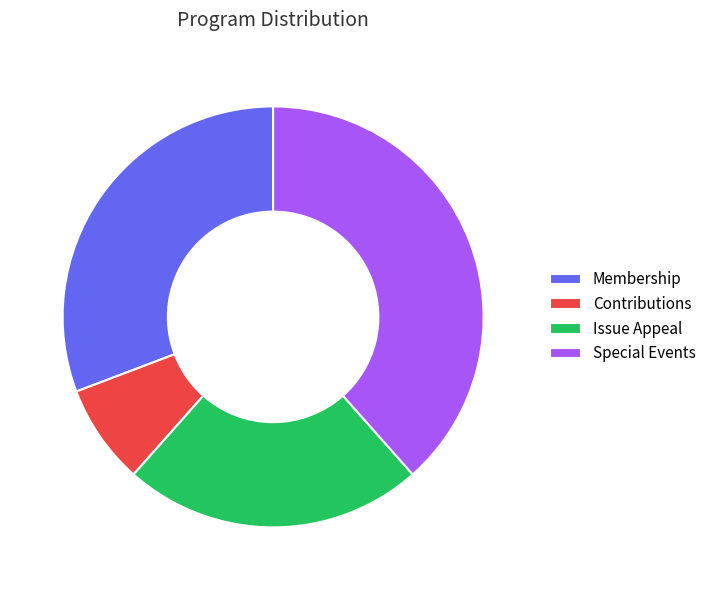

To the nearest percent, what percentage of the pie is Issue Appeal?

23%